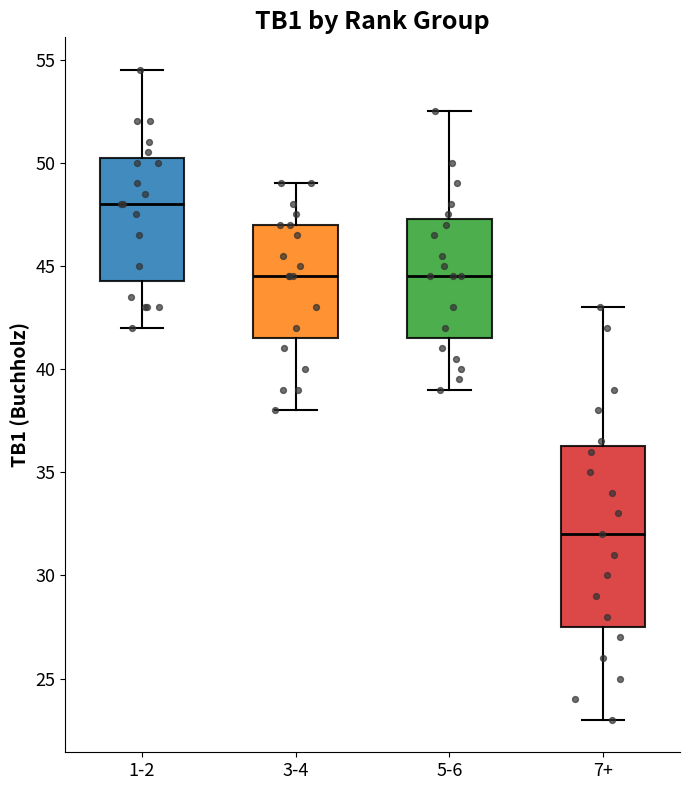

Which box is the tallest, from its lower edge to its upper edge?

7+